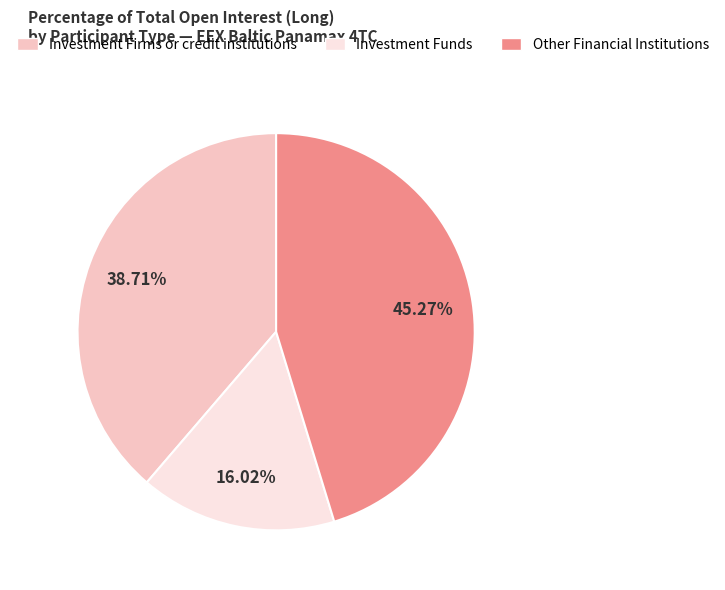

Between Investment Firms or credit institutions and Investment Funds, which is larger?

Investment Firms or credit institutions